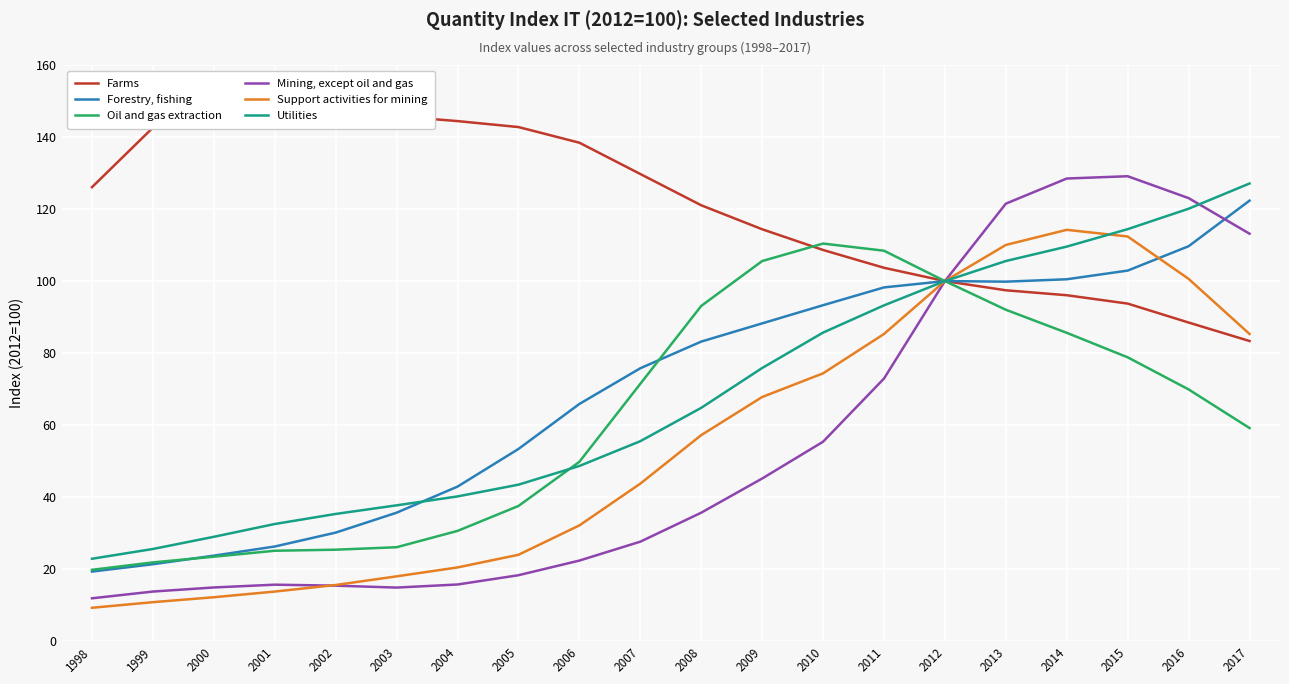

What is the total value across all series at 2013?

626.4